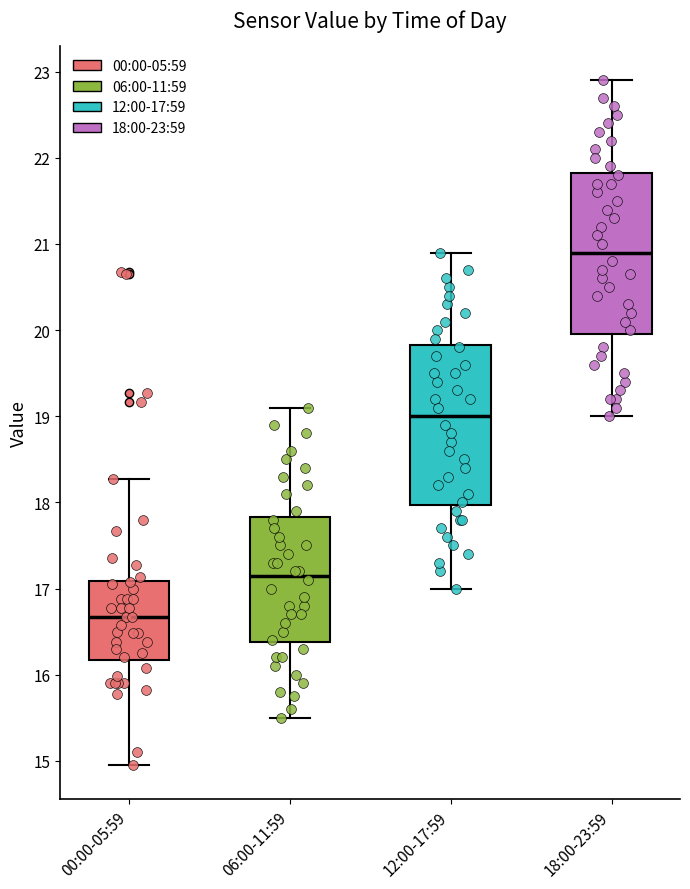

Where is the lower edge of the box for 18:00-23:59 on the y-axis? The values are not printed on the chart, so give them approximately, as read against the axis.

20.0